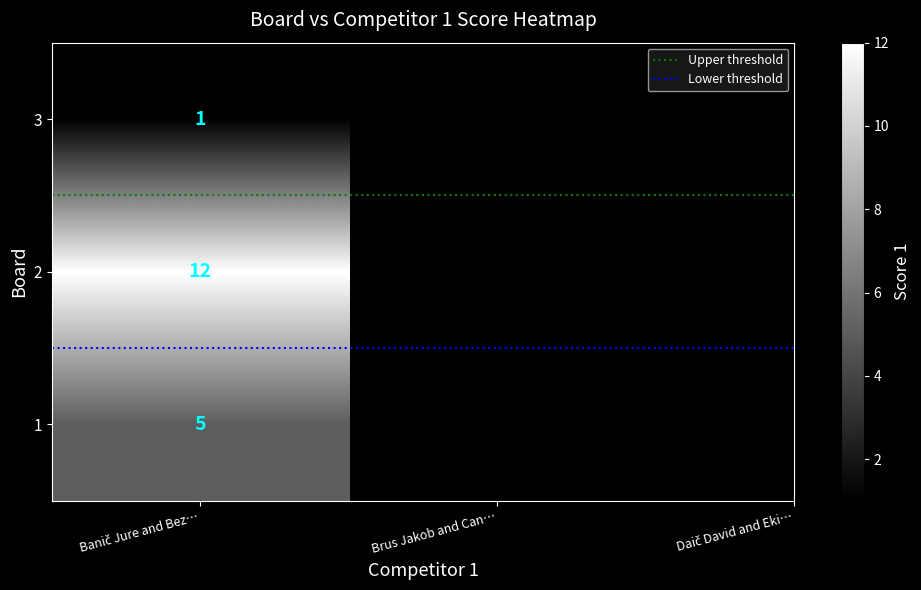

What is the spread (max minus min) of values at Brus Jakob and Can…?

1.0